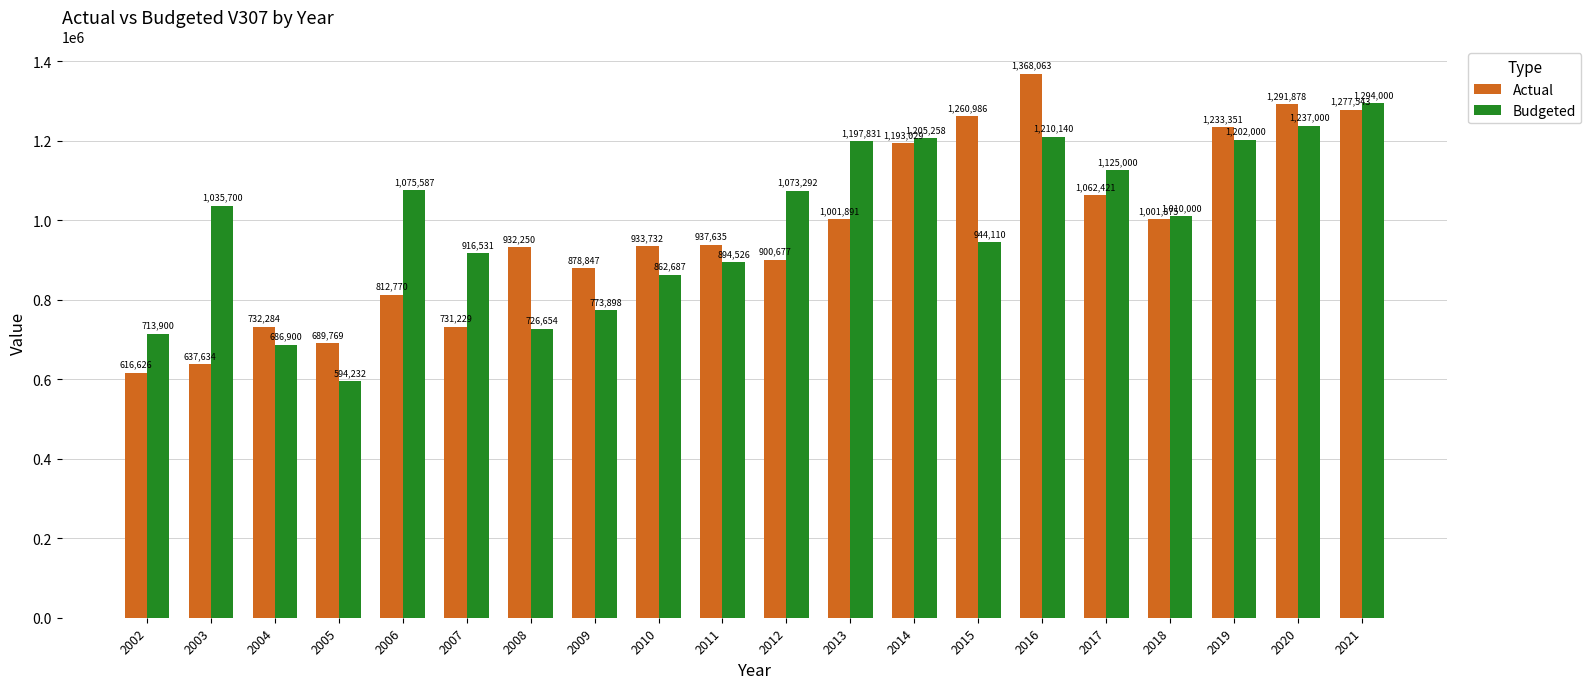

How many distinct data groups are displayed?

2